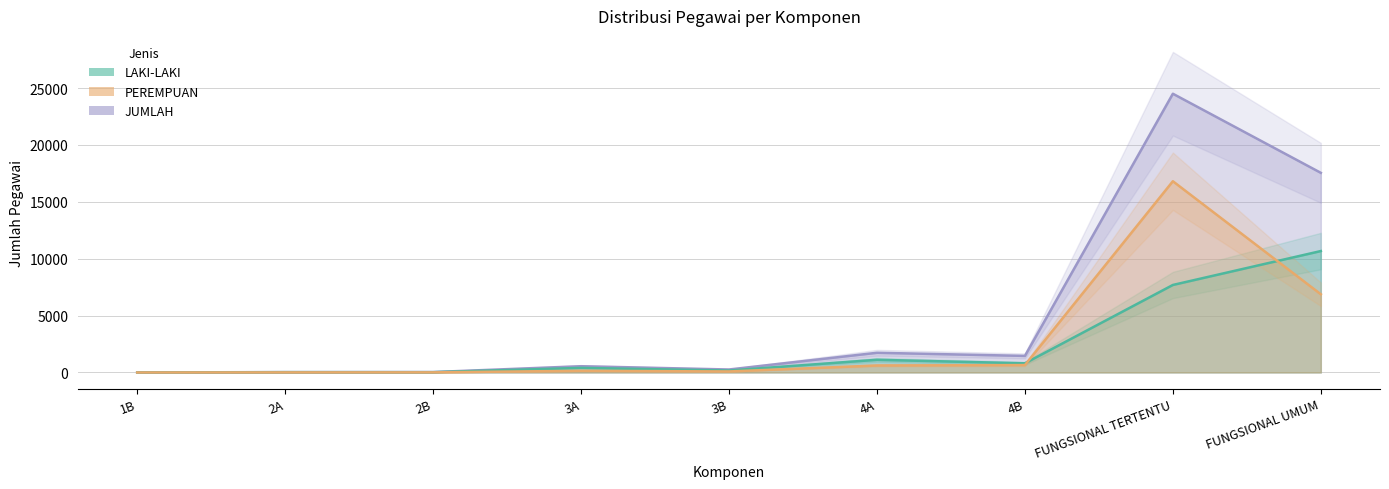

How many interior local peaks does the JUMLAH series have?

3